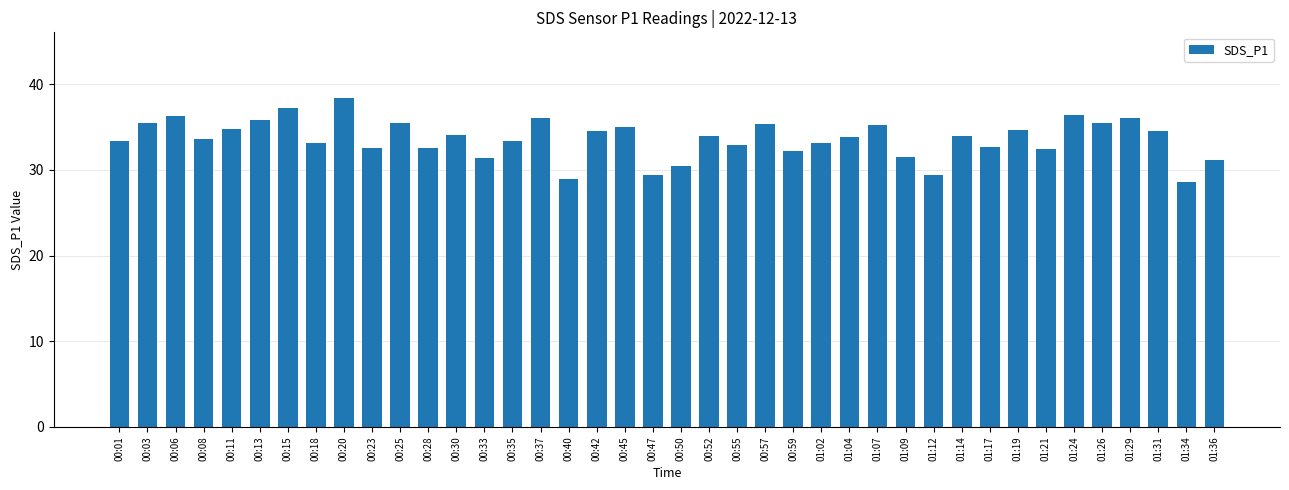

What is the difference between the maximum and second lowest values?

9.5